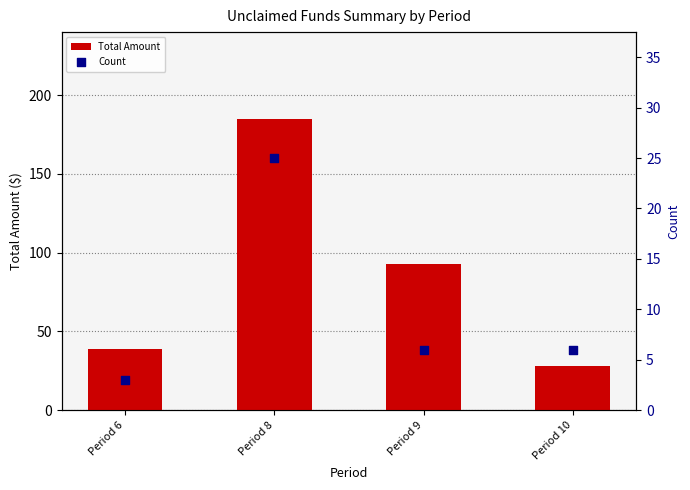

Which series has the largest Y range (max minus min)?

Total Amount